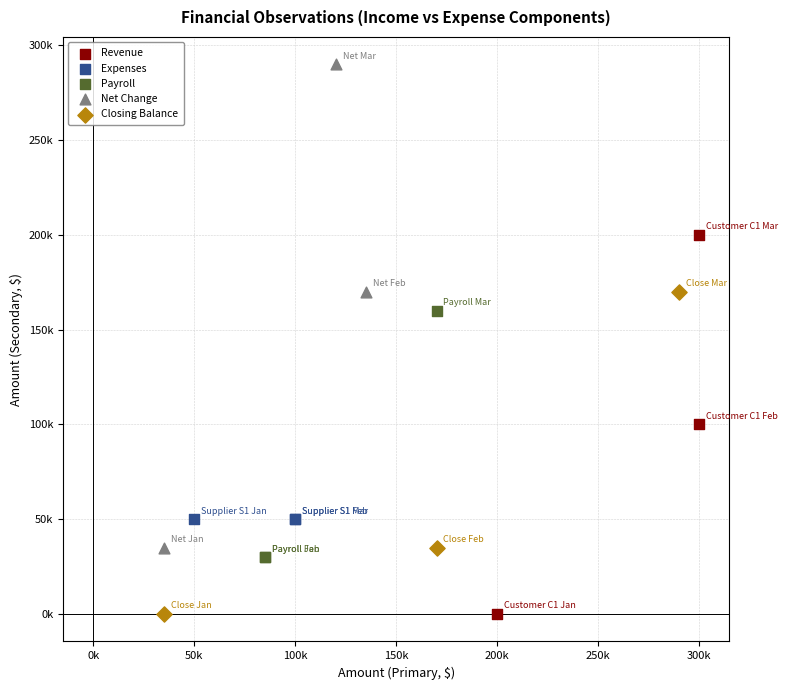

Which series reaches the maximum Y coordinate?

Net Change